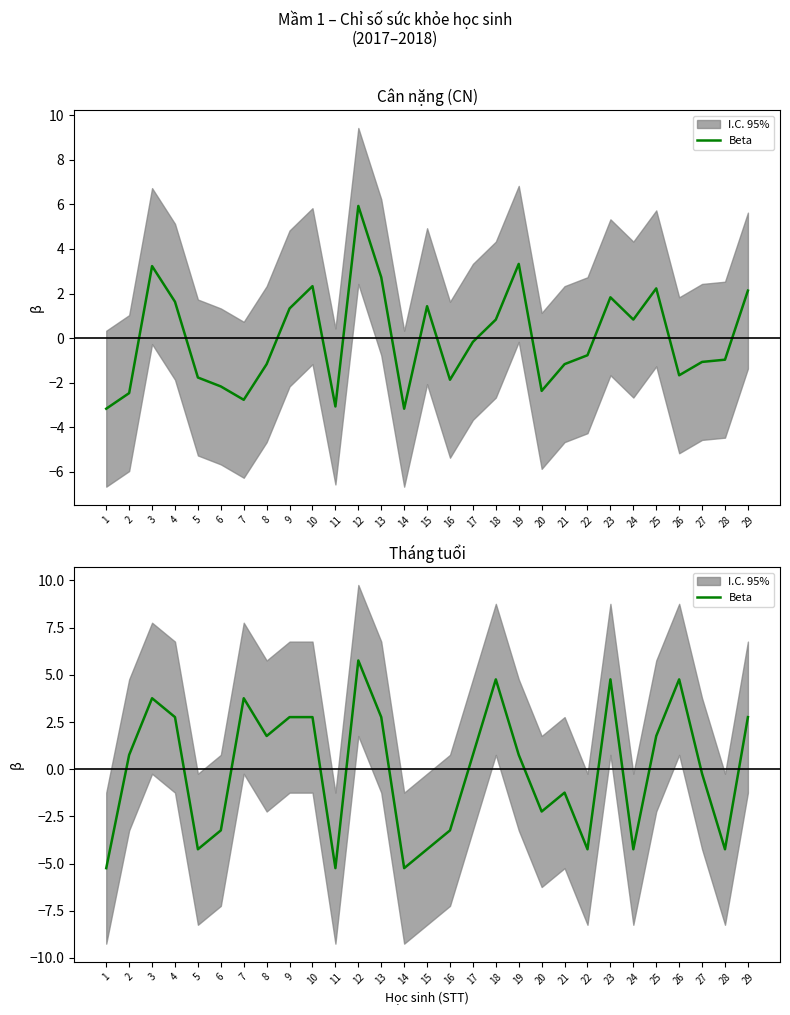

Read the value at 14.

-5.2